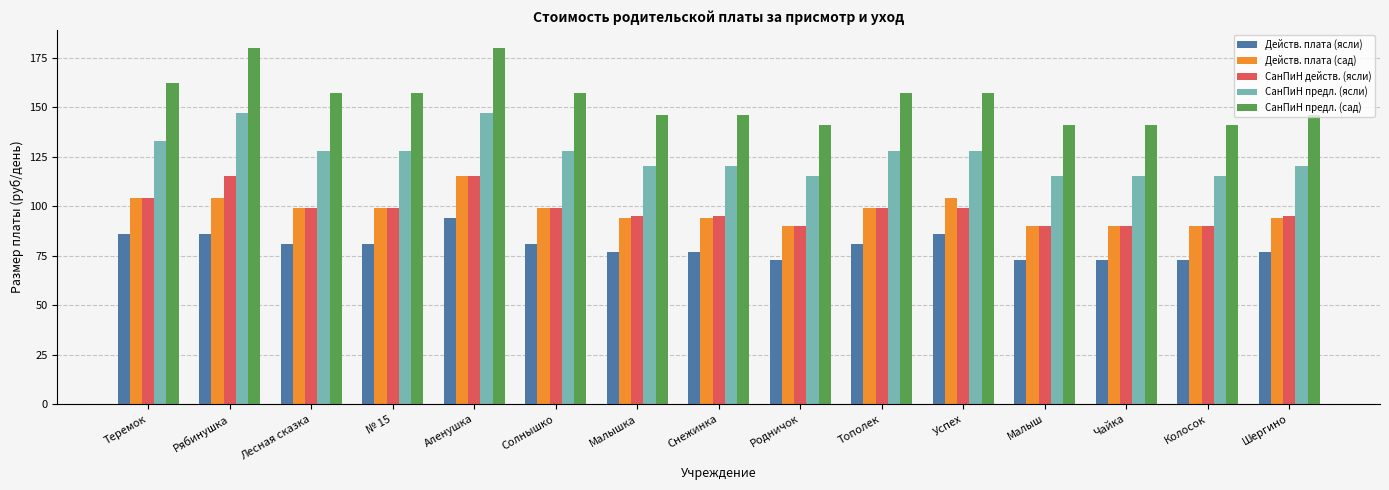

What is the sum of all СанПиН предл. (сад) values?

2309